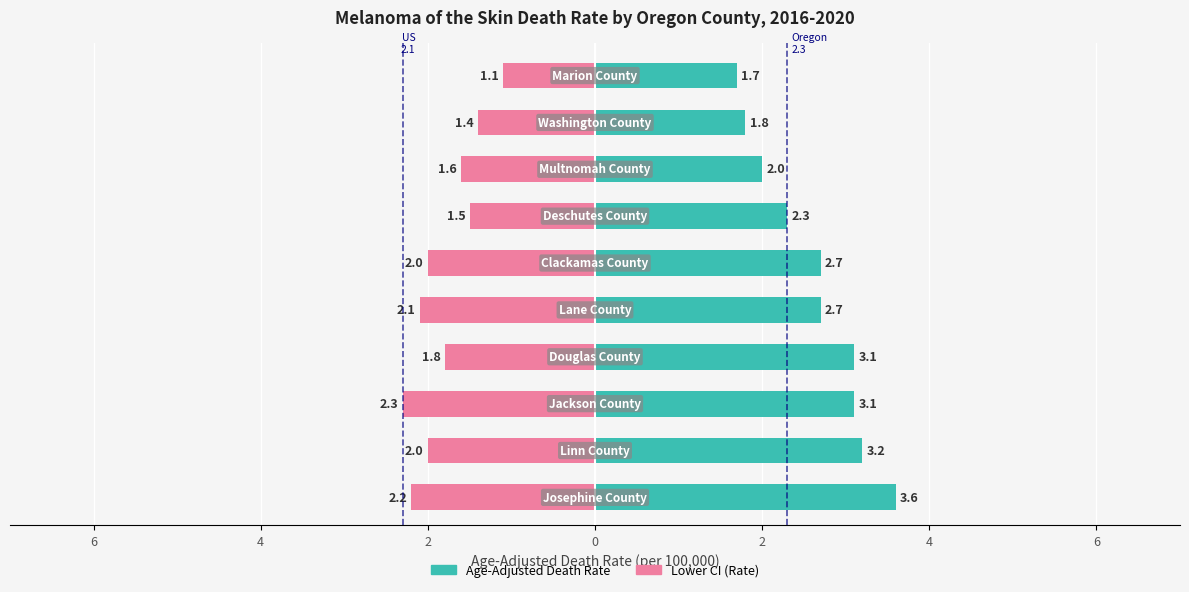

How many data points in Age-Adjusted Death Rate are above 2?

7